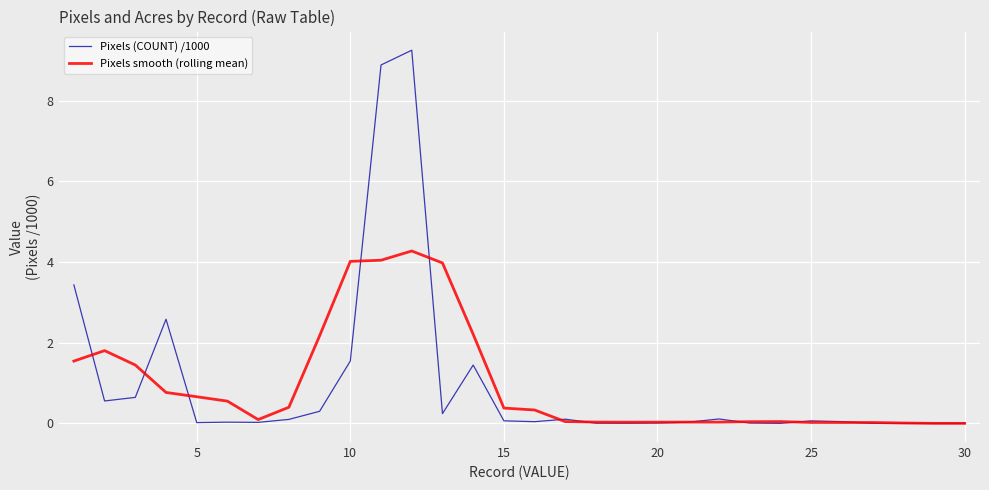

Which series has the widest spread of values?

Pixels (COUNT) /1000